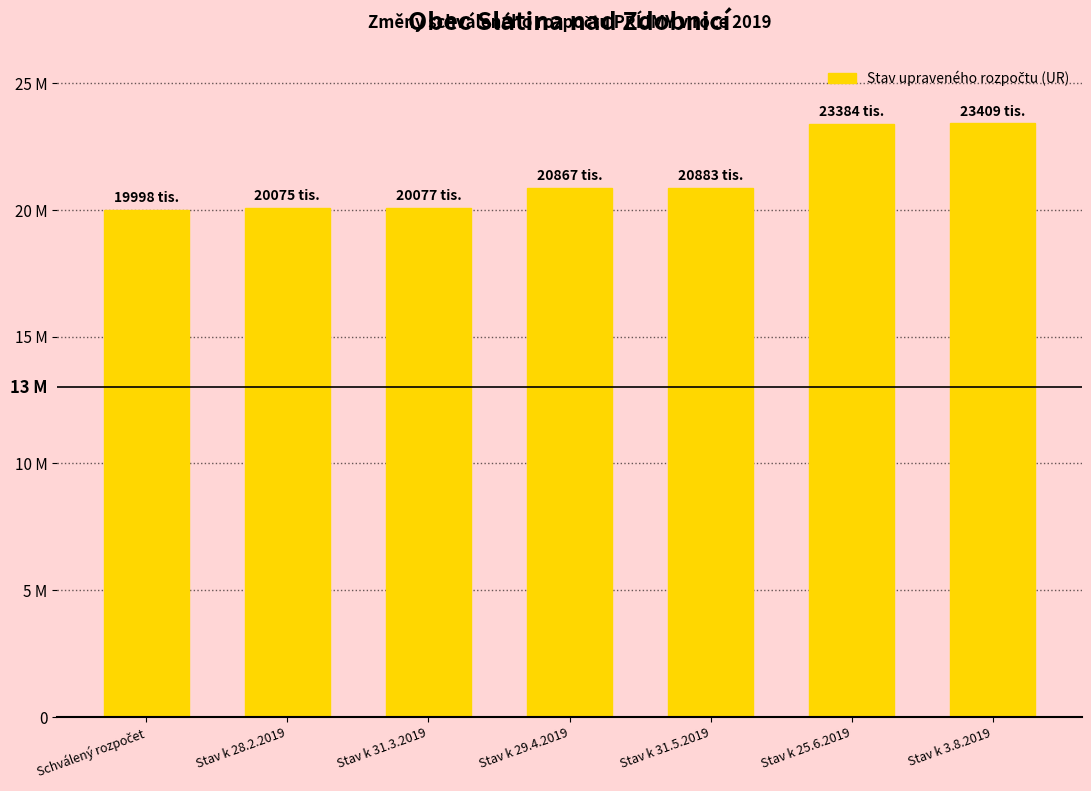

Are the bars horizontal?

No